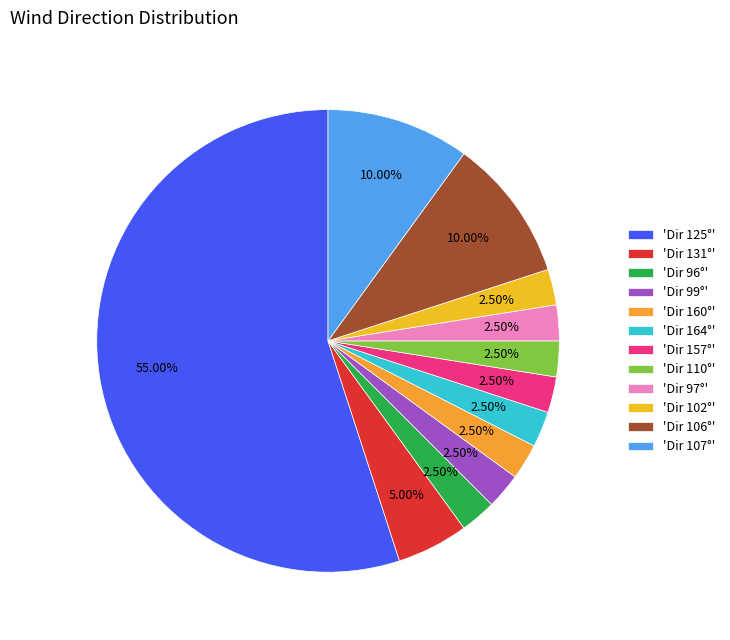

To the nearest percent, what is the average slice percentage?

8%